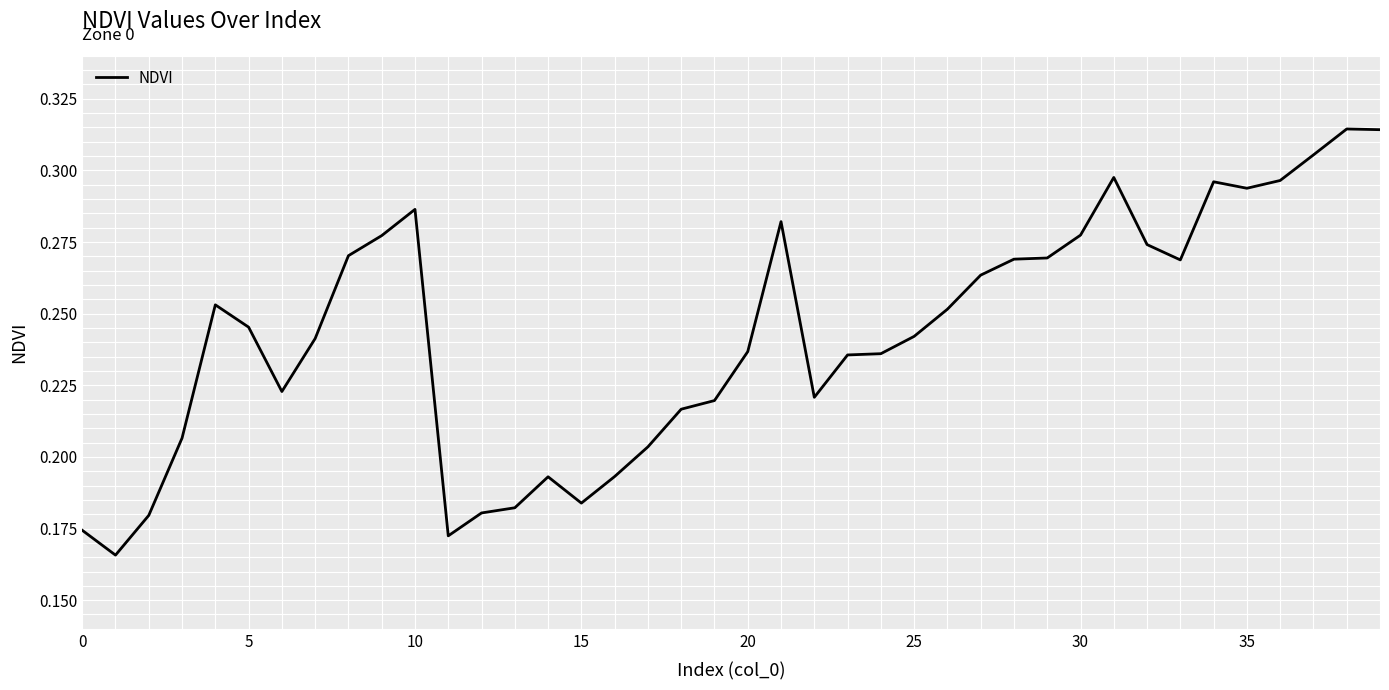

What is the difference between the second highest and minimum values?

0.1